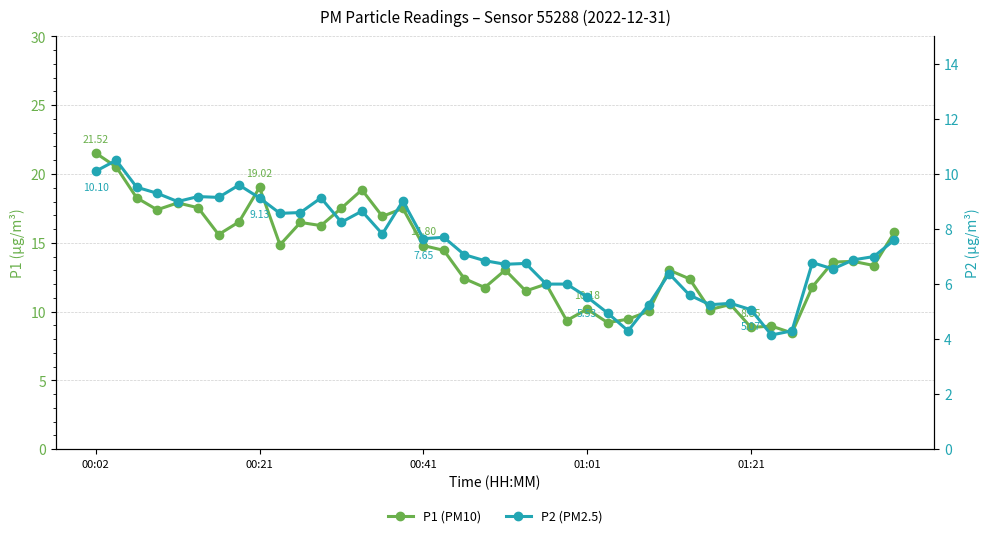

How many lines are shown in the chart?

2